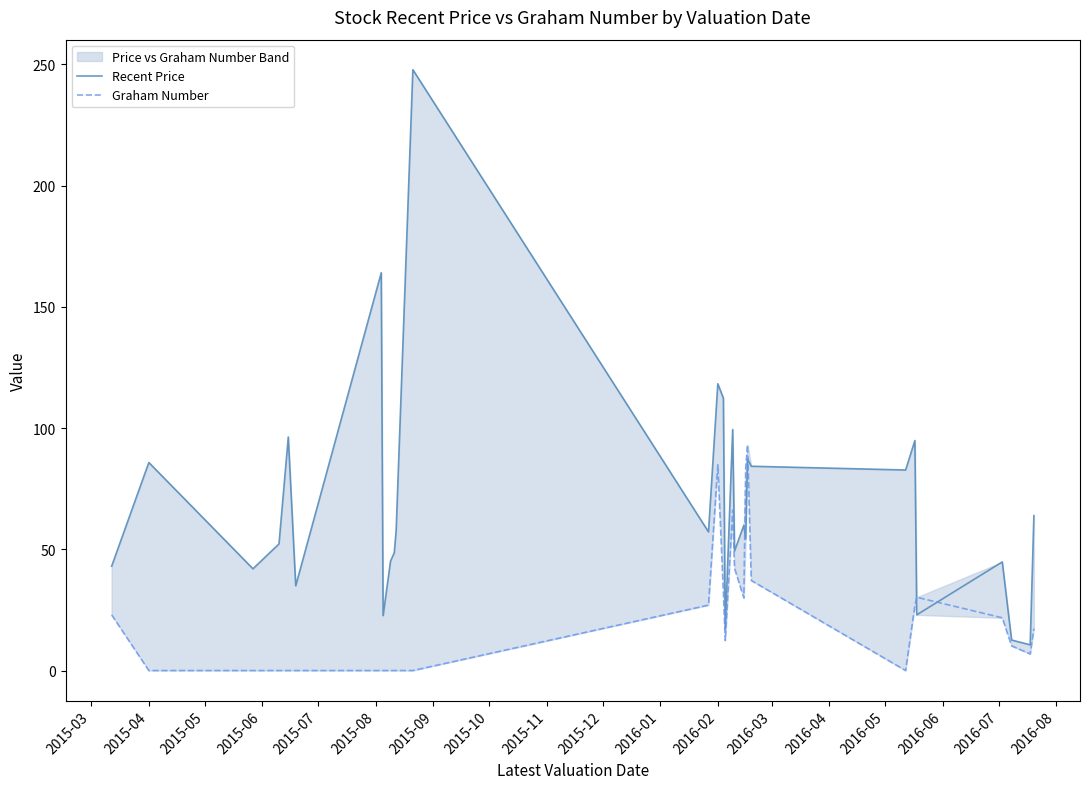

Which series has the largest range (max minus min)?

Recent Price